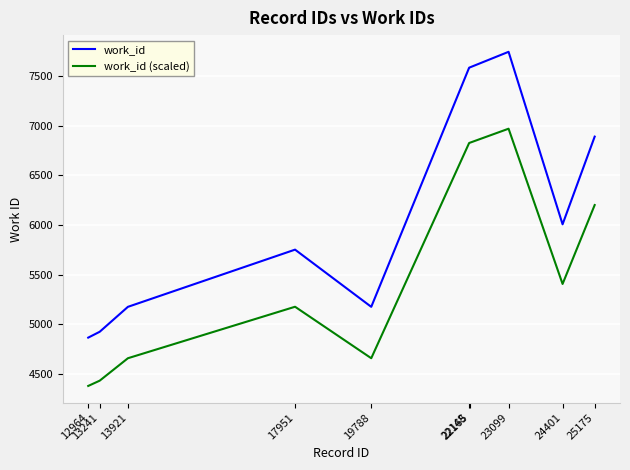

True or false: work_id has a value of 7743.0 at 23099.

True